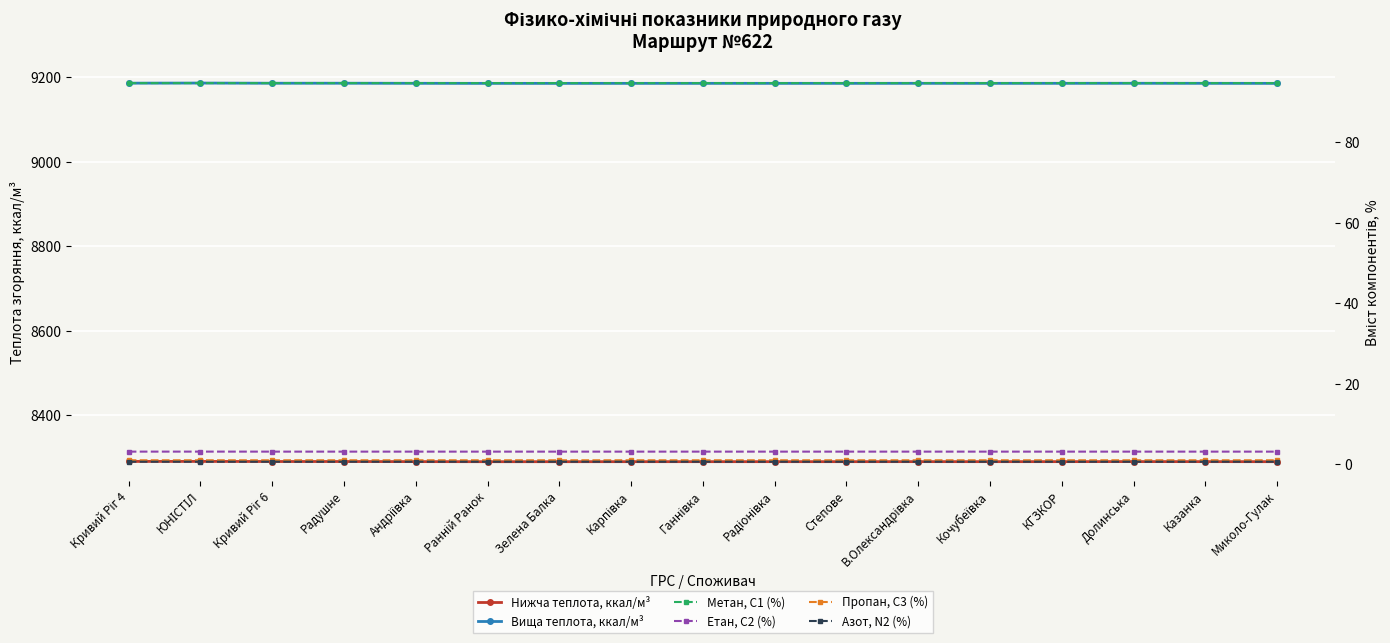

Reading left to right, what are all the values shown in this chart?

Нижча теплота, ккал/м³: Кривий Ріг 4=8290.9	ЮНІСТІЛ=8291.0	Кривий Ріг 6=8290.7	Радушне=8290.7	Андріївка=8290.5	Ранній Ранок=8290.3	Зелена Балка=8290.3	Карпівка=8290.4	Ганнівка=8290.4	Радіонівка=8290.4	Степове=8290.4	В.Олександрівка=8290.5	Кочубеївка=8290.4	КГЗКОР=8290.5	Долинська=8290.6	Казанка=8290.5	Миколо-Гулак=8290.4
Вища теплота, ккал/м³: Кривий Ріг 4=9185.6	ЮНІСТІЛ=9185.9	Кривий Ріг 6=9185.4	Радушне=9185.5	Андріївка=9185.3	Ранній Ранок=9185.1	Зелена Балка=9185.1	Карпівка=9185.1	Ганнівка=9185.2	Радіонівка=9185.2	Степове=9185.2	В.Олександрівка=9185.2	Кочубеївка=9185.2	КГЗКОР=9185.2	Долинська=9185.3	Казанка=9185.2	Миколо-Гулак=9185.1
Метан, С1 (%): Кривий Ріг 4=94.8	ЮНІСТІЛ=94.8	Кривий Ріг 6=94.8	Радушне=94.8	Андріївка=94.8	Ранній Ранок=94.8	Зелена Балка=94.8	Карпівка=94.8	Ганнівка=94.8	Радіонівка=94.8	Степове=94.8	В.Олександрівка=94.8	Кочубеївка=94.8	КГЗКОР=94.8	Долинська=94.8	Казанка=94.8	Миколо-Гулак=94.8
Етан, С2 (%): Кривий Ріг 4=3.1	ЮНІСТІЛ=3.1	Кривий Ріг 6=3.1	Радушне=3.1	Андріївка=3.1	Ранній Ранок=3.1	Зелена Балка=3.1	Карпівка=3.1	Ганнівка=3.1	Радіонівка=3.1	Степове=3.1	В.Олександрівка=3.1	Кочубеївка=3.1	КГЗКОР=3.1	Долинська=3.1	Казанка=3.1	Миколо-Гулак=3.1
Пропан, С3 (%): Кривий Ріг 4=0.9	ЮНІСТІЛ=0.9	Кривий Ріг 6=0.9	Радушне=0.9	Андріївка=0.9	Ранній Ранок=0.9	Зелена Балка=0.9	Карпівка=0.9	Ганнівка=0.9	Радіонівка=0.9	Степове=0.9	В.Олександрівка=0.9	Кочубеївка=0.9	КГЗКОР=0.9	Долинська=0.9	Казанка=0.9	Миколо-Гулак=0.9
Азот, N2 (%): Кривий Ріг 4=0.6	ЮНІСТІЛ=0.6	Кривий Ріг 6=0.6	Радушне=0.6	Андріївка=0.6	Ранній Ранок=0.6	Зелена Балка=0.6	Карпівка=0.6	Ганнівка=0.6	Радіонівка=0.6	Степове=0.6	В.Олександрівка=0.6	Кочубеївка=0.6	КГЗКОР=0.6	Долинська=0.6	Казанка=0.6	Миколо-Гулак=0.6